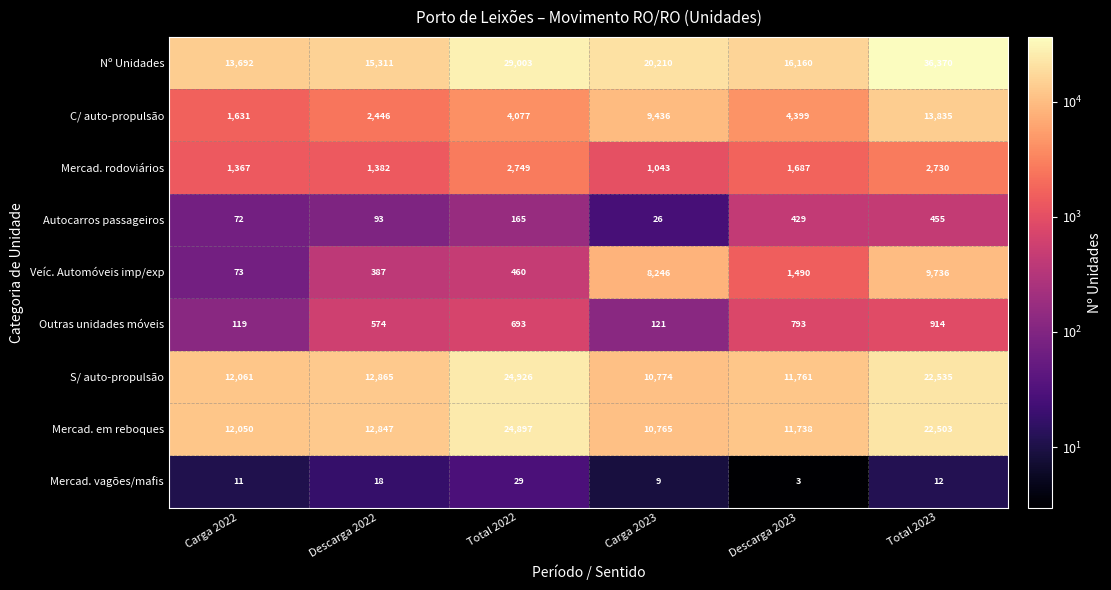

What is the average value of the Autocarros passageiros series?

207